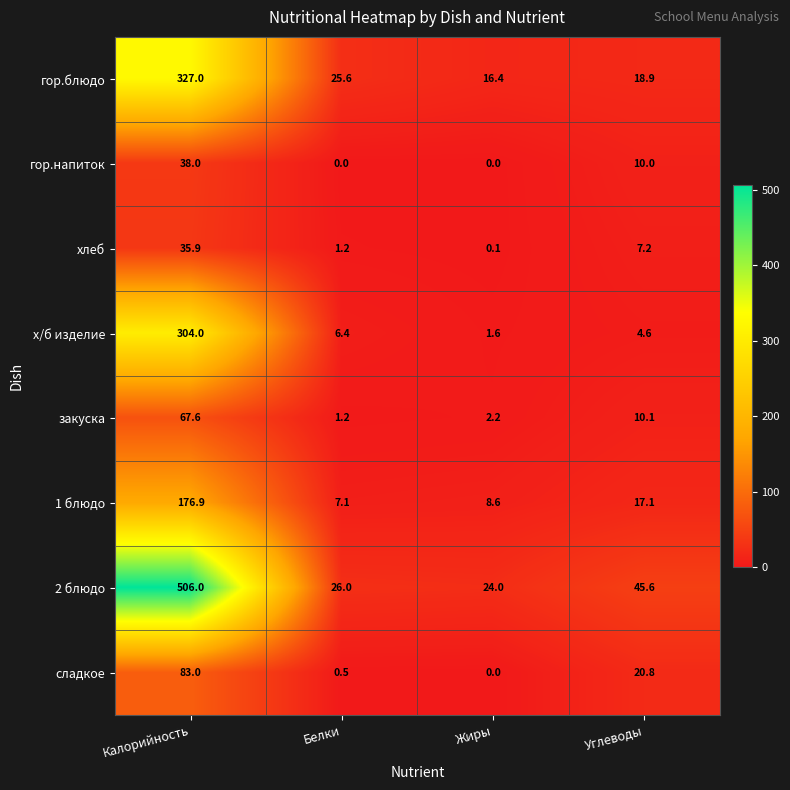

At which label is хлеб closest to 18?

Углеводы